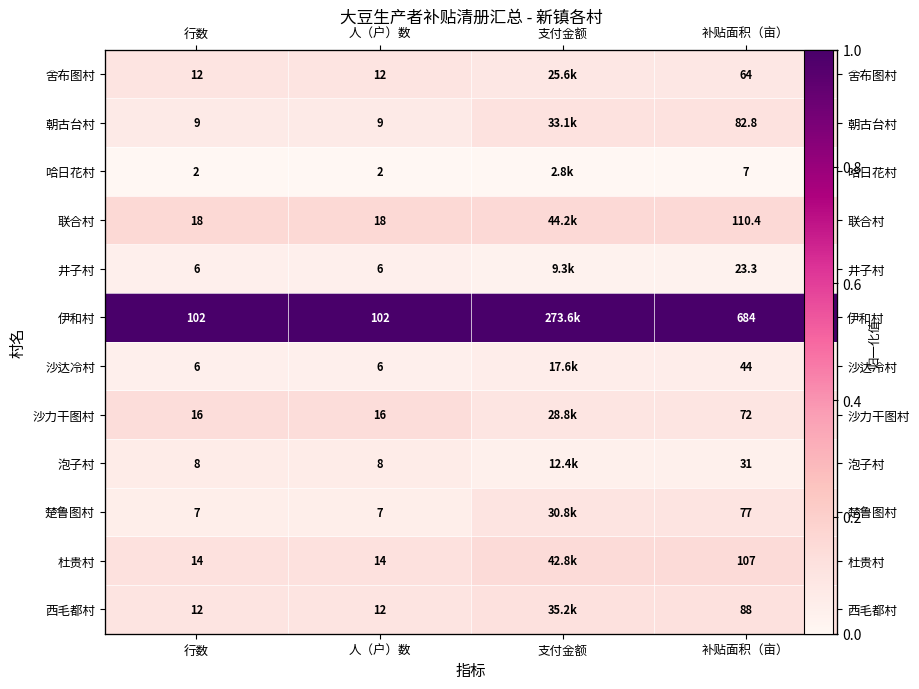

List the labels in order of 舍布图村 value, largest first.

行数, 人（户）数, 支付金额, 补贴面积（亩）